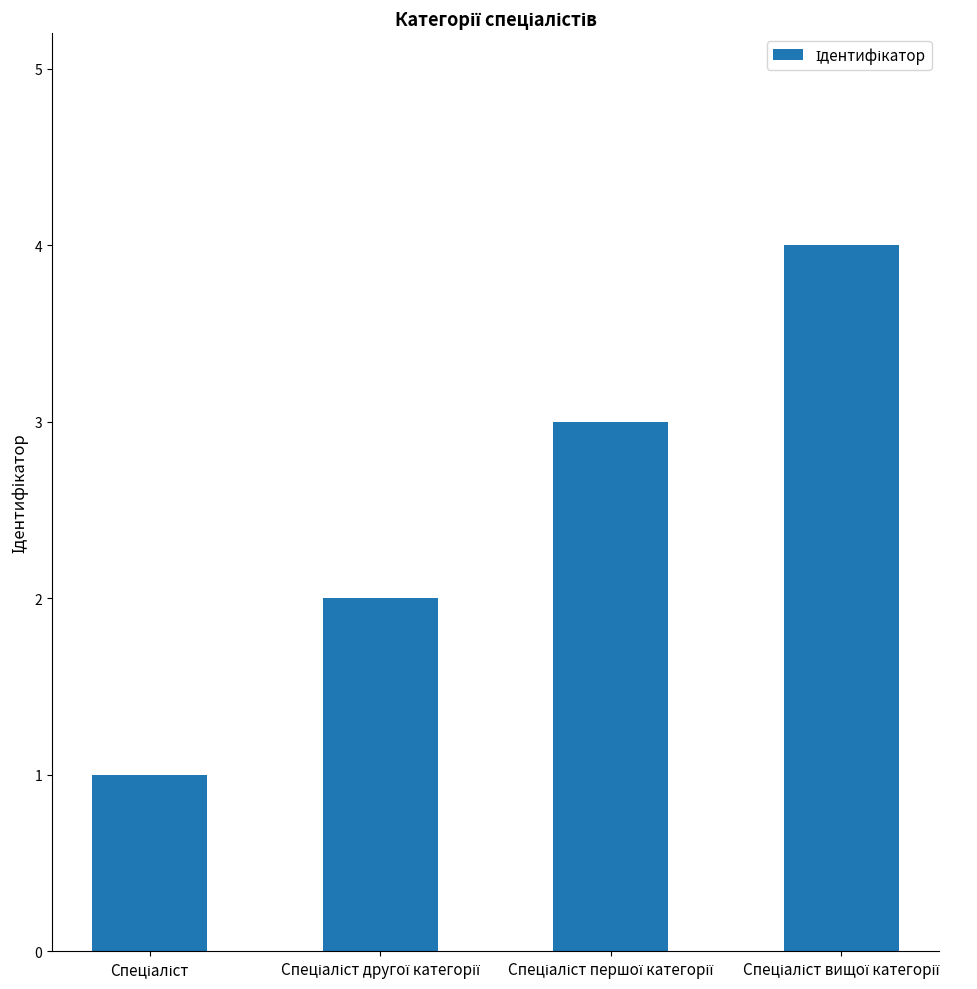

What is the maximum value shown in the chart?

4